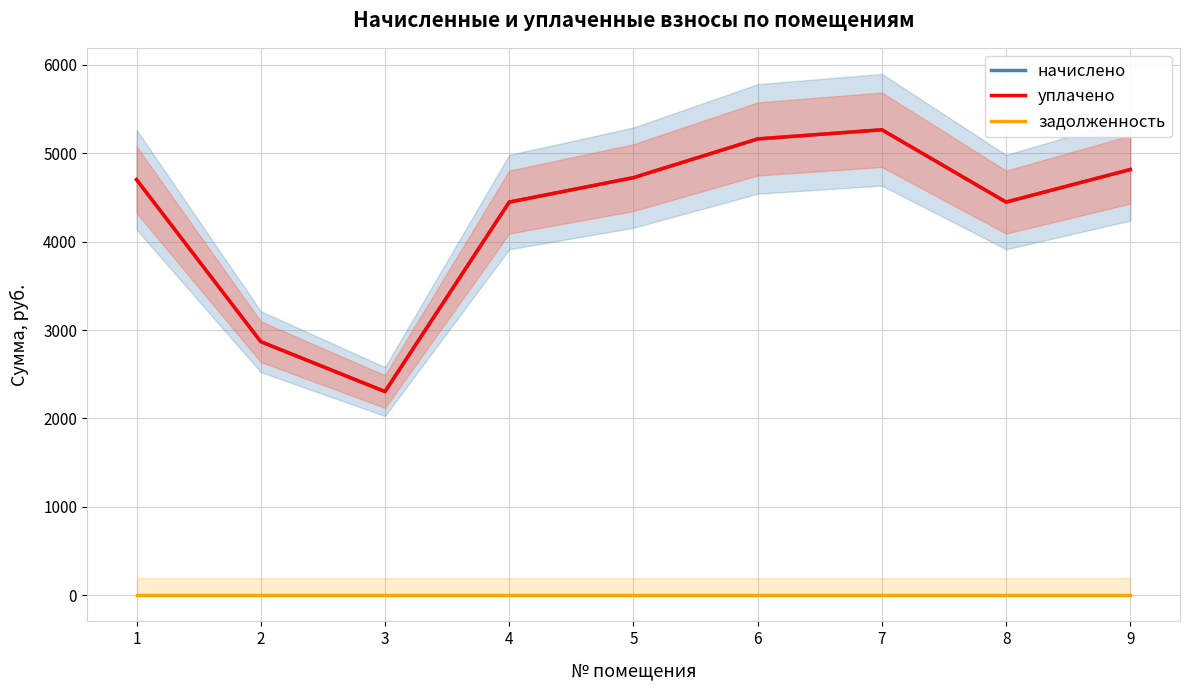

True or false: уплачено has a value of 6536.8 at 8.

False